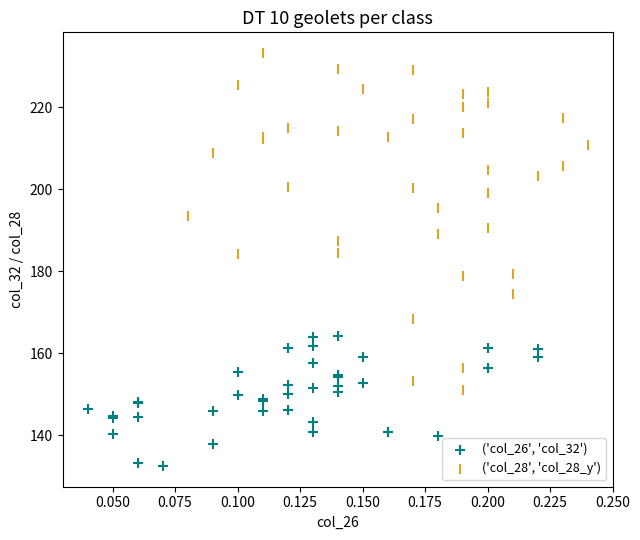

Which series has the largest Y range (max minus min)?

('col_28', 'col_28_y')